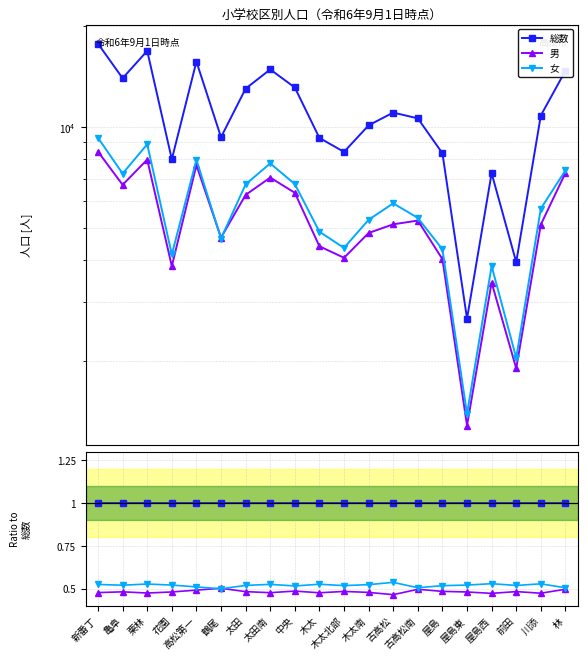

True or false: 女 and 総数 cross at least once.

False